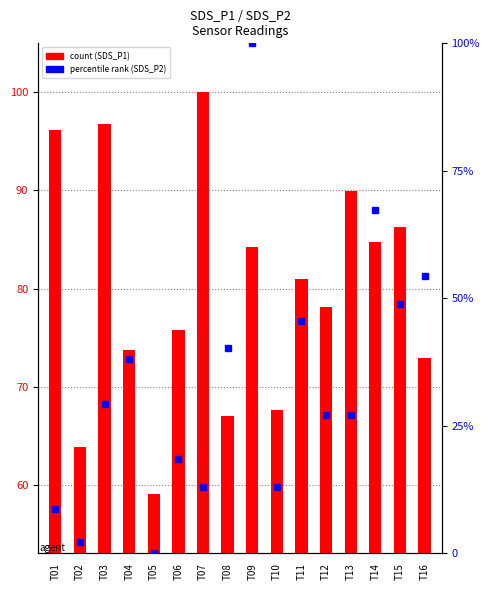

What is the change in value from T05 to T06?

+16.8